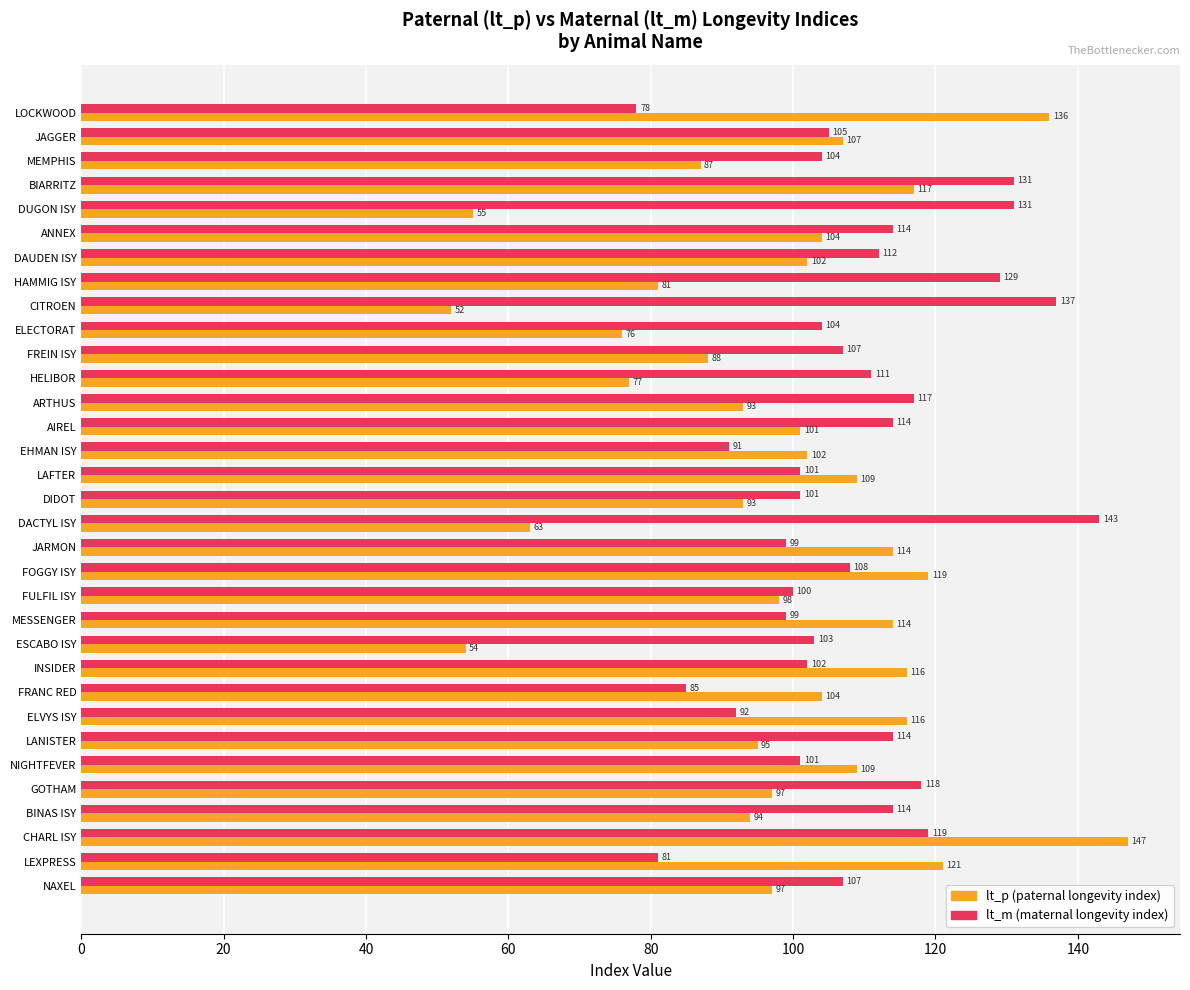

What is the minimum value shown in the chart?

52